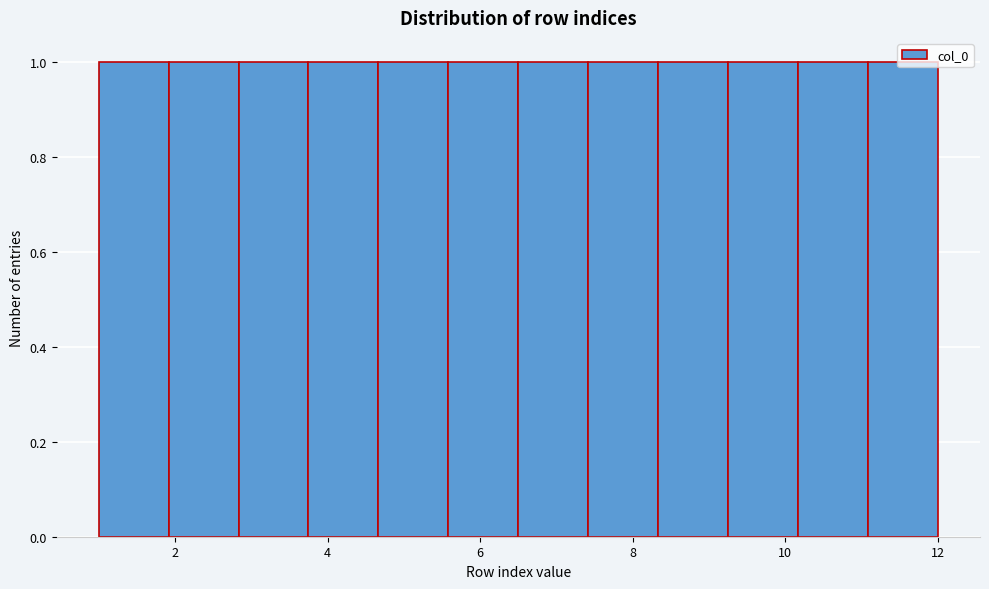

Reading left to right, transcribe this chart: for each bar, give the range it covers on the x-axis and its height. Neither the bar edges nor the heights are printed on the chart, so give them approximately, as read against the axes.

1.0 to 2.0: 1
2.0 to 2.8: 1
2.8 to 3.8: 1
3.8 to 4.6: 1
4.6 to 5.6: 1
5.6 to 6.6: 1
6.6 to 7.4: 1
7.4 to 8.4: 1
8.4 to 9.2: 1
9.2 to 10.2: 1
10.2 to 11.0: 1
11.0 to 12.0: 1